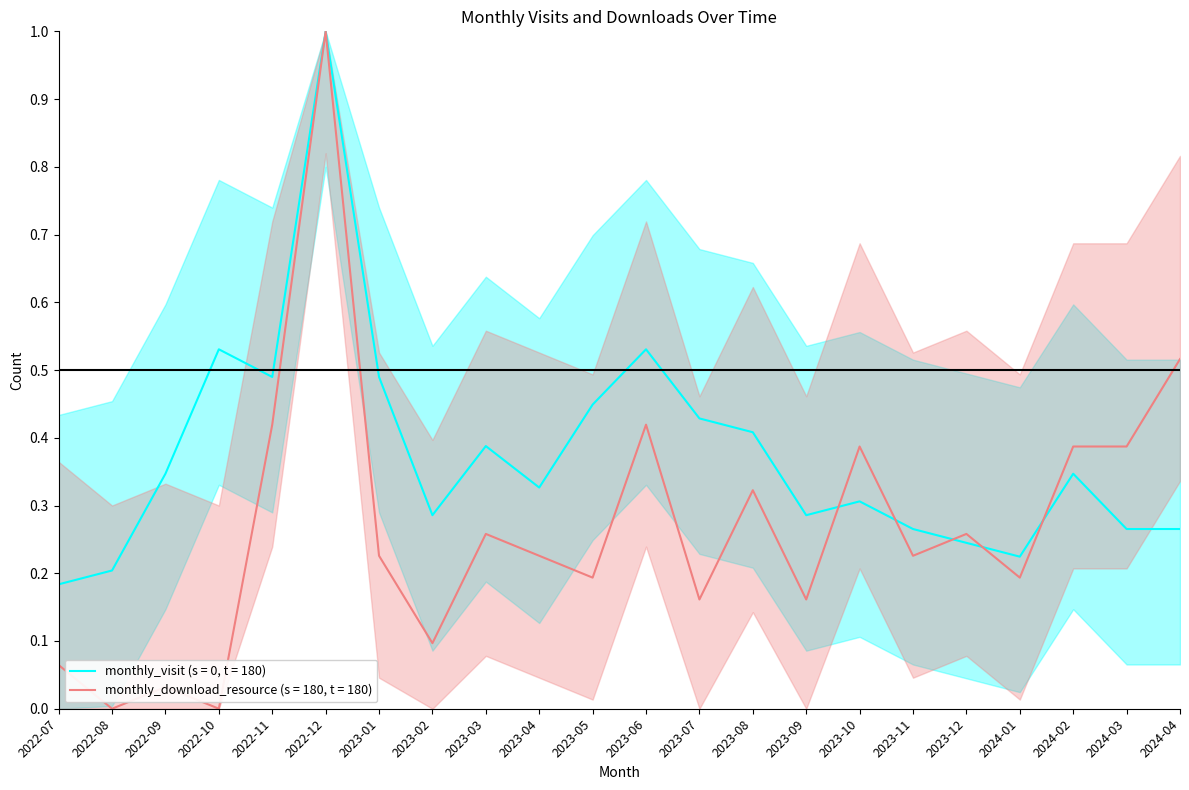

True or false: monthly_visit has a value of 0.2 at 2023-01.

False